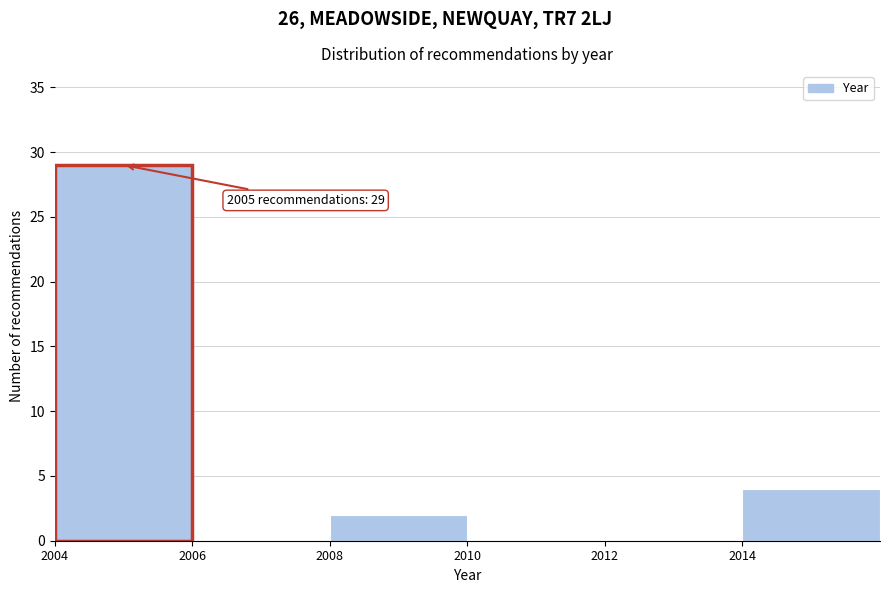

Over which range of the x-axis is the bar tallest?

2004 to 2006